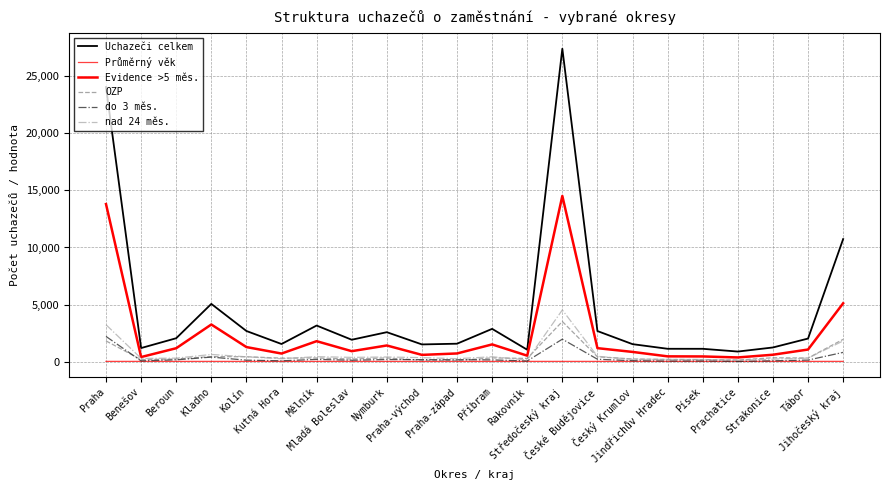

How many lines are shown in the chart?

6